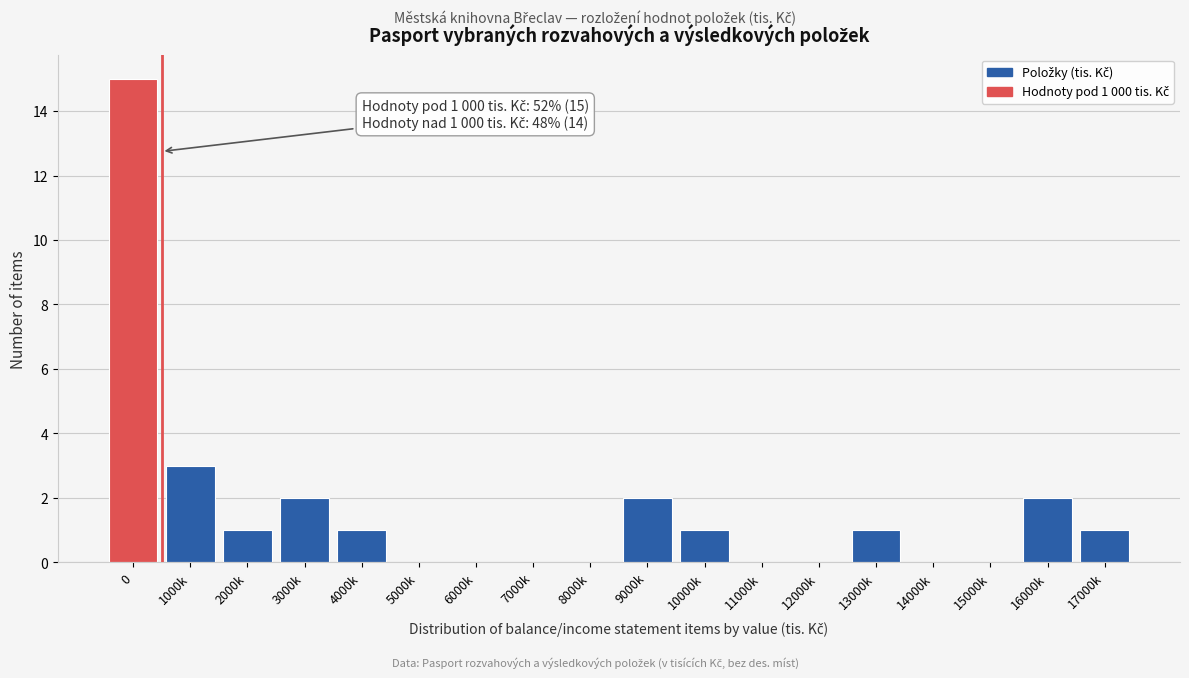

Reading right to left, list all the values displayed in this chart.

17000k=1	16000k=2	15000k=0	14000k=0	13000k=1	12000k=0	11000k=0	10000k=1	9000k=2	8000k=0	7000k=0	6000k=0	5000k=0	4000k=1	3000k=2	2000k=1	1000k=3	0=15